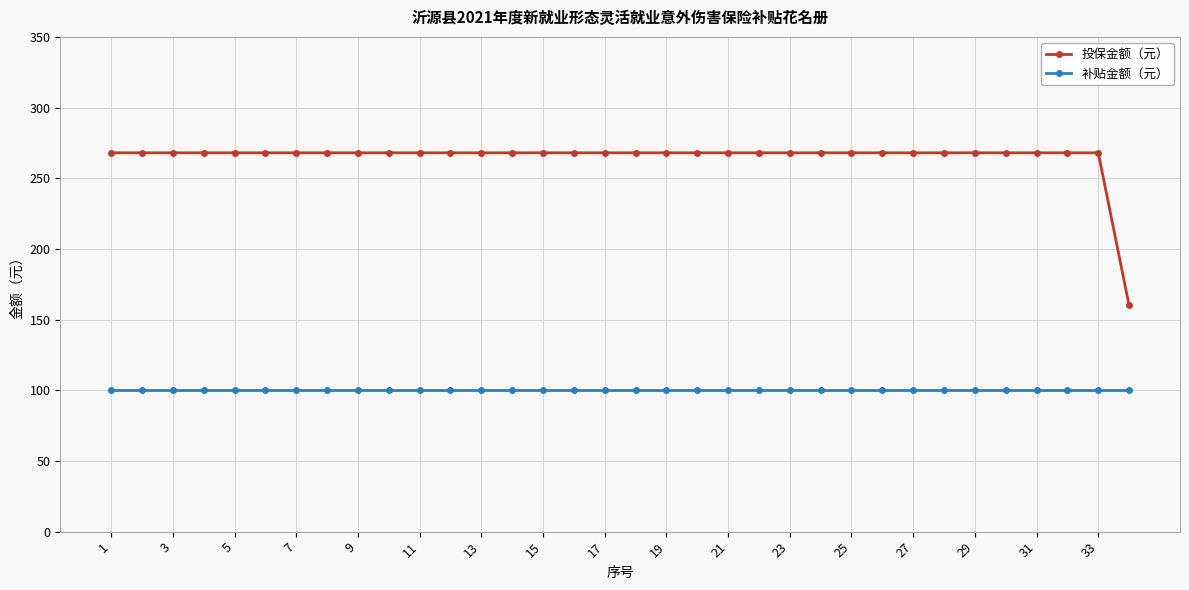

True or false: 投保金额（元） and 补贴金额（元） intersect in this chart.

False